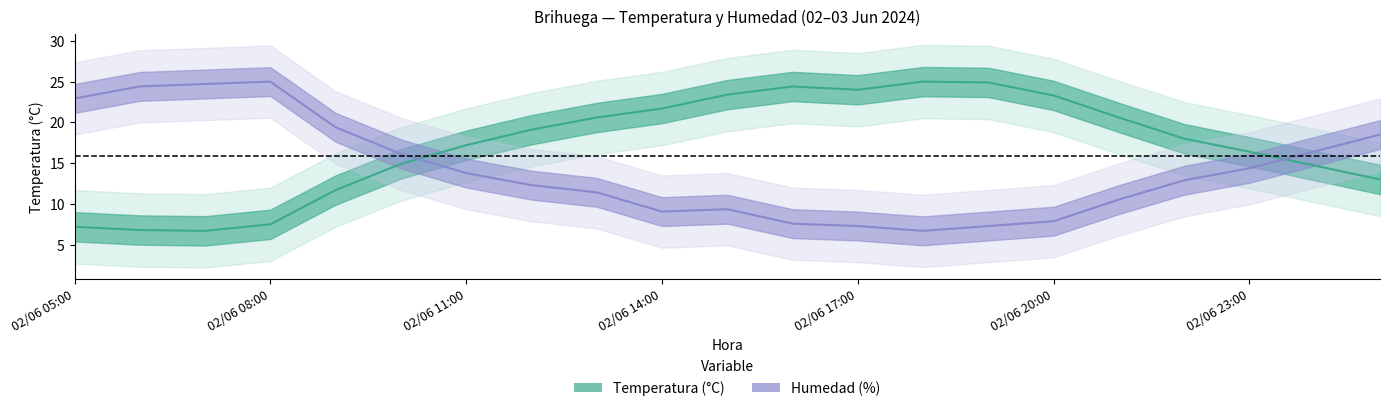

At which label does Humedad (%) first exceed 12?

02/06 05:00